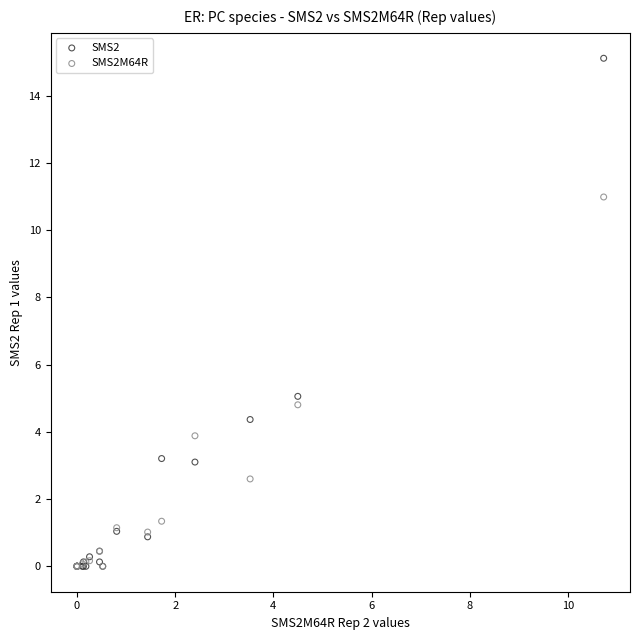

What are all the series names shown in the legend?

SMS2, SMS2M64R